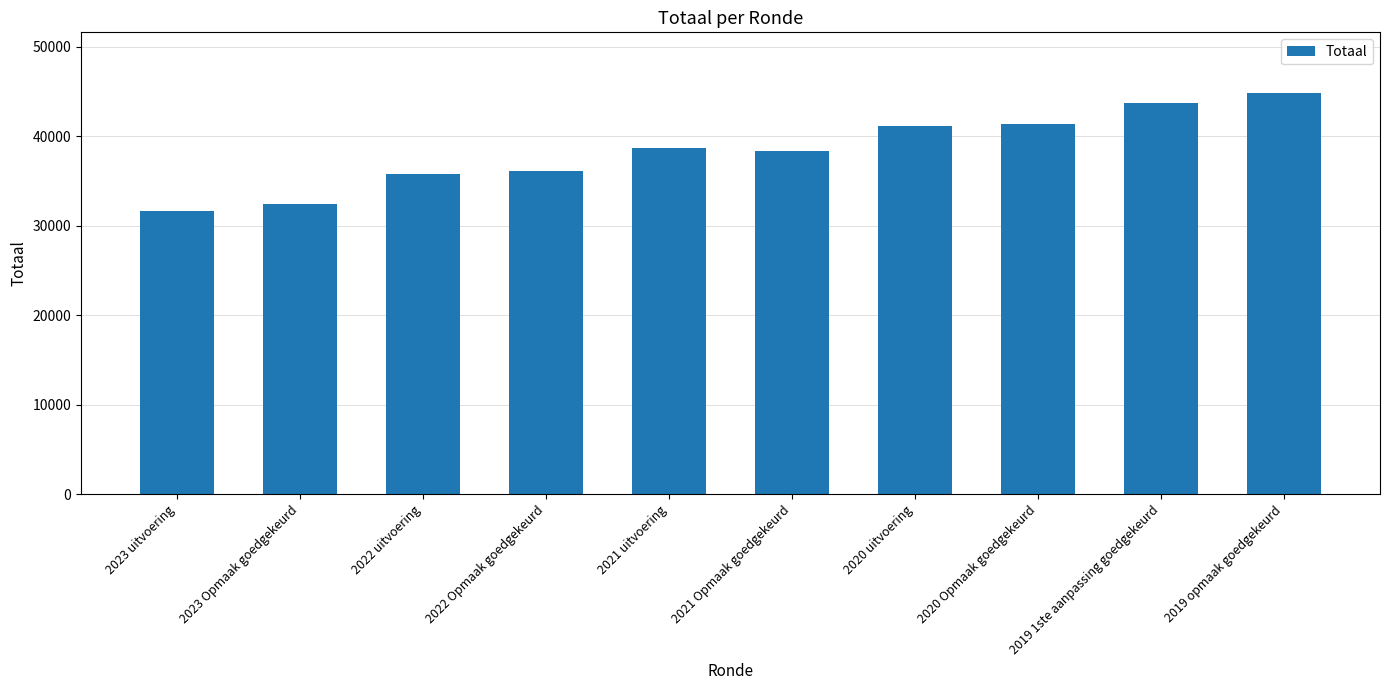

Which has a higher value, 2020 uitvoering or 2022 uitvoering?

2020 uitvoering